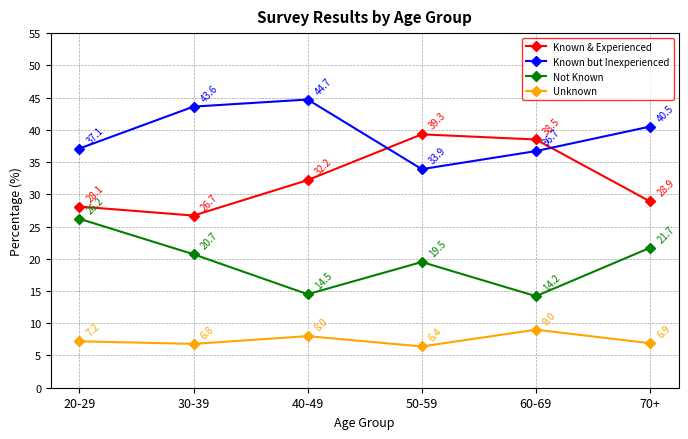

Which category has the highest value in the Known but Inexperienced series?

40-49